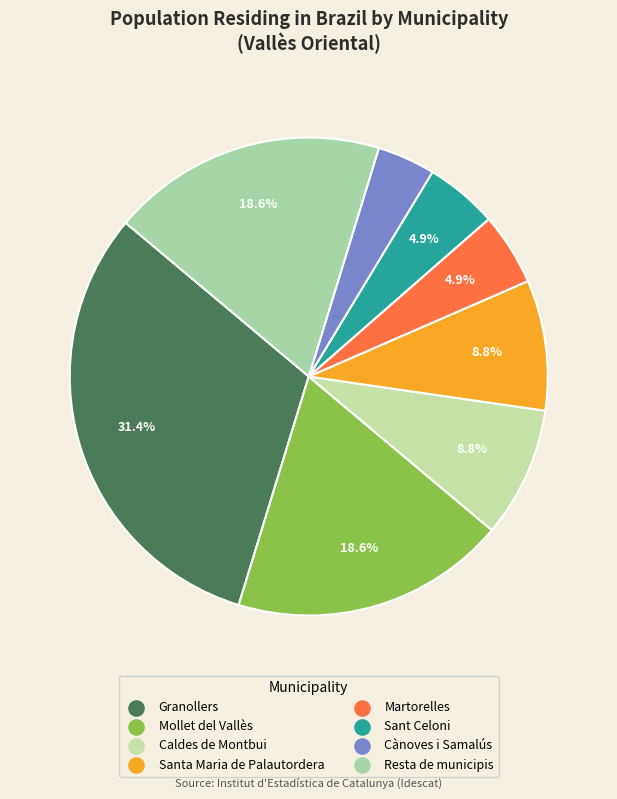

To the nearest percent, what is the average slice percentage?

12%